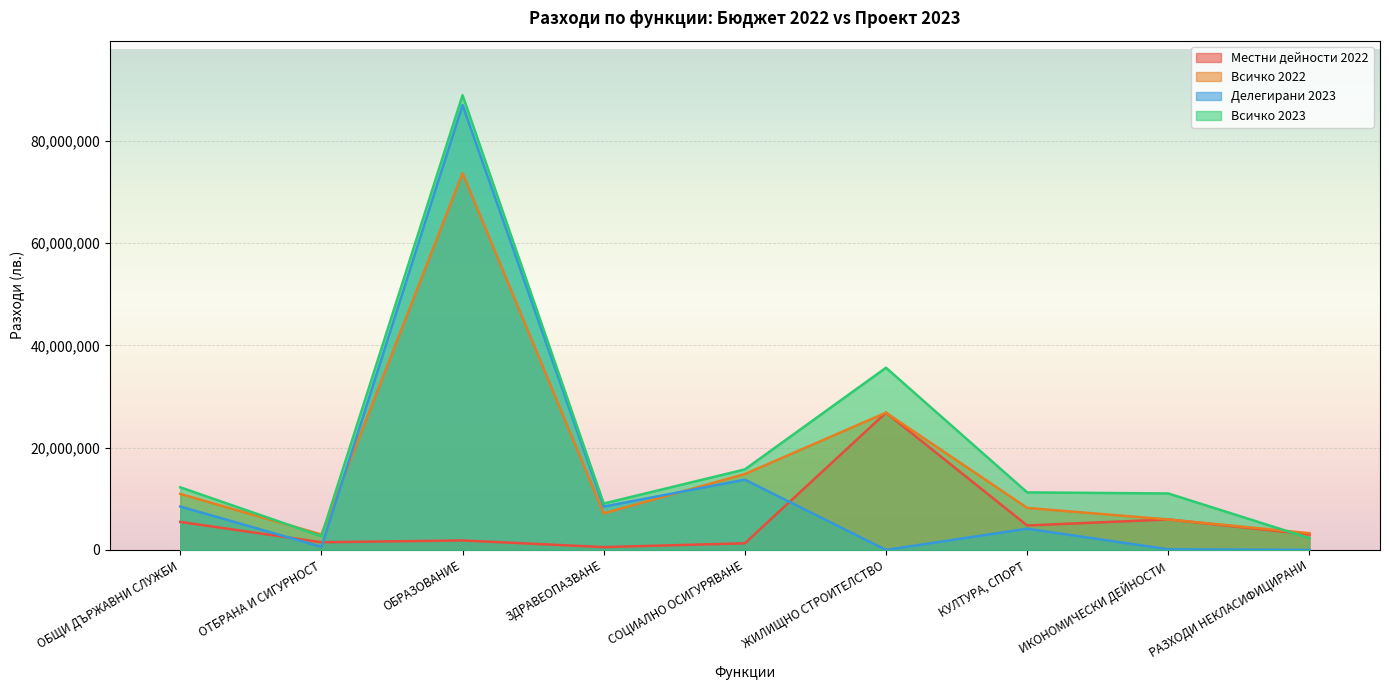

Is it true that Всичко 2022 equals 14836038 at СОЦИАЛНО ОСИГУРЯВАНЕ?

True